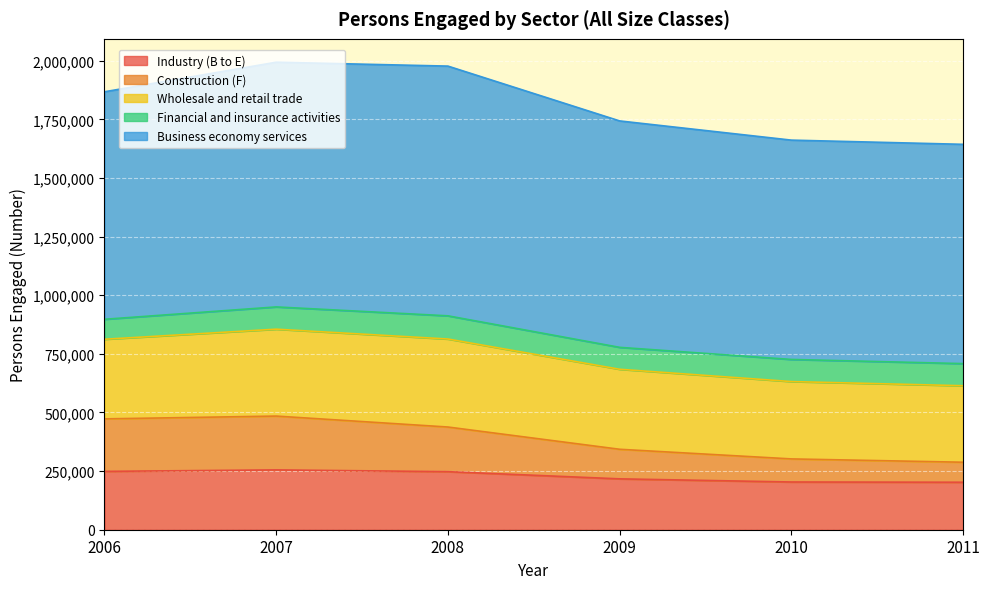

At which label is Industry (B to E) closest to 228836?

2009